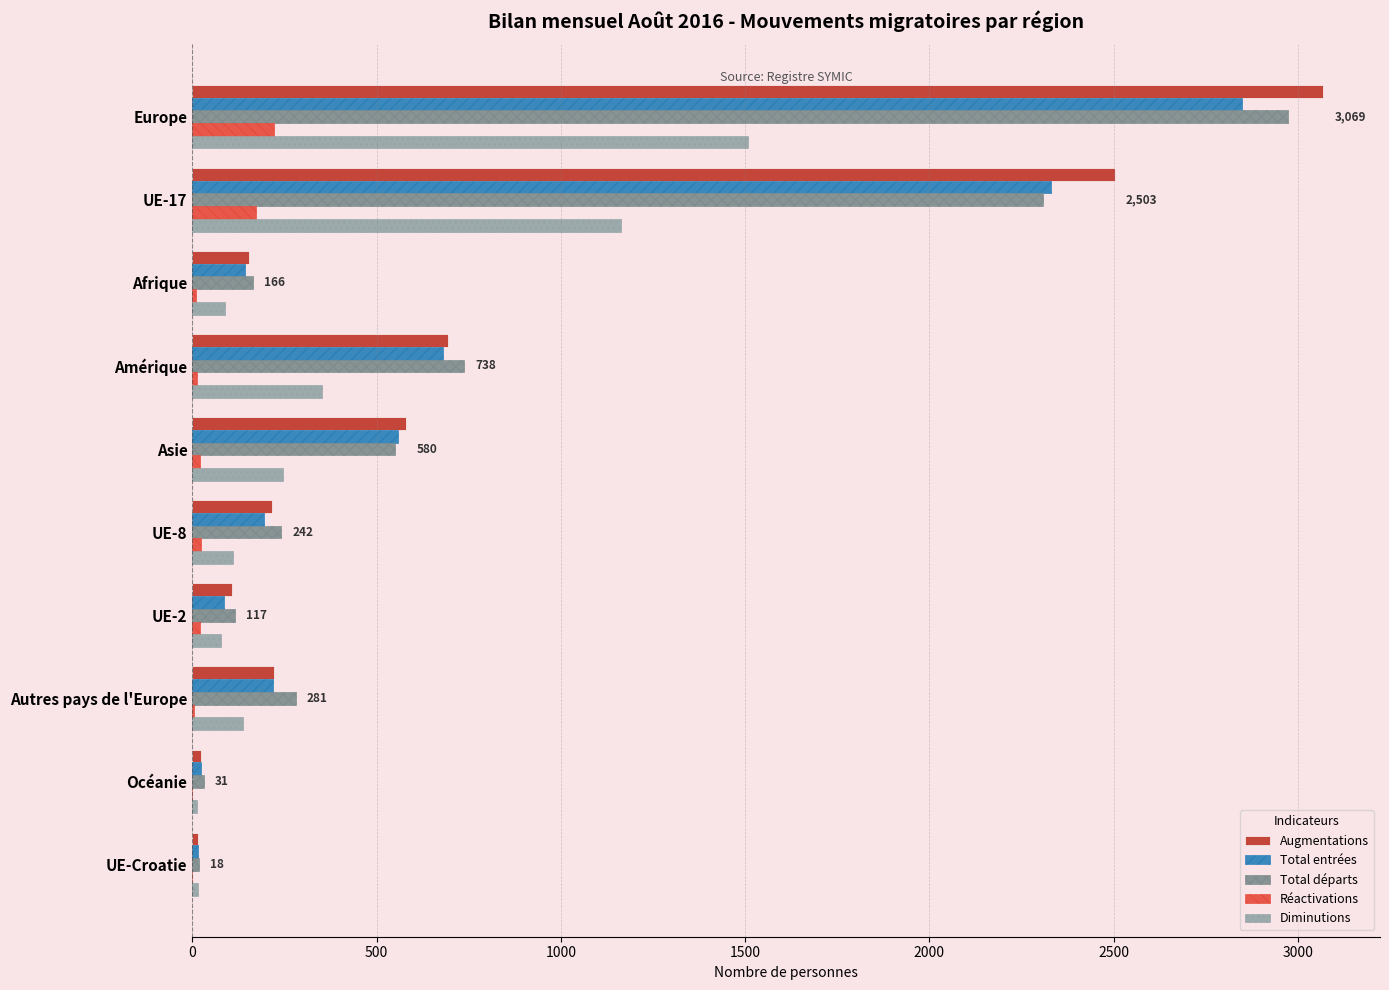

What is the greatest value displayed?

3069